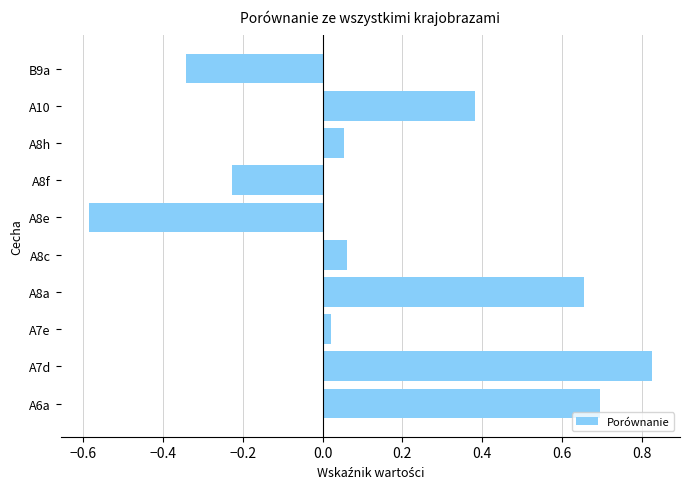

The value at A8a is 1.0. True or false?

False